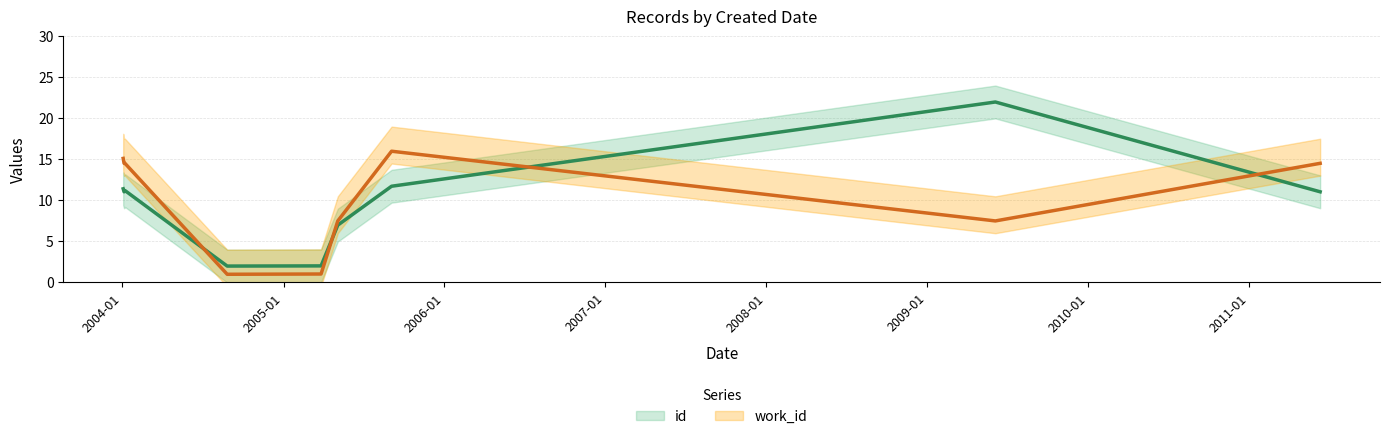

What position from the left is 2004-01-05?

2